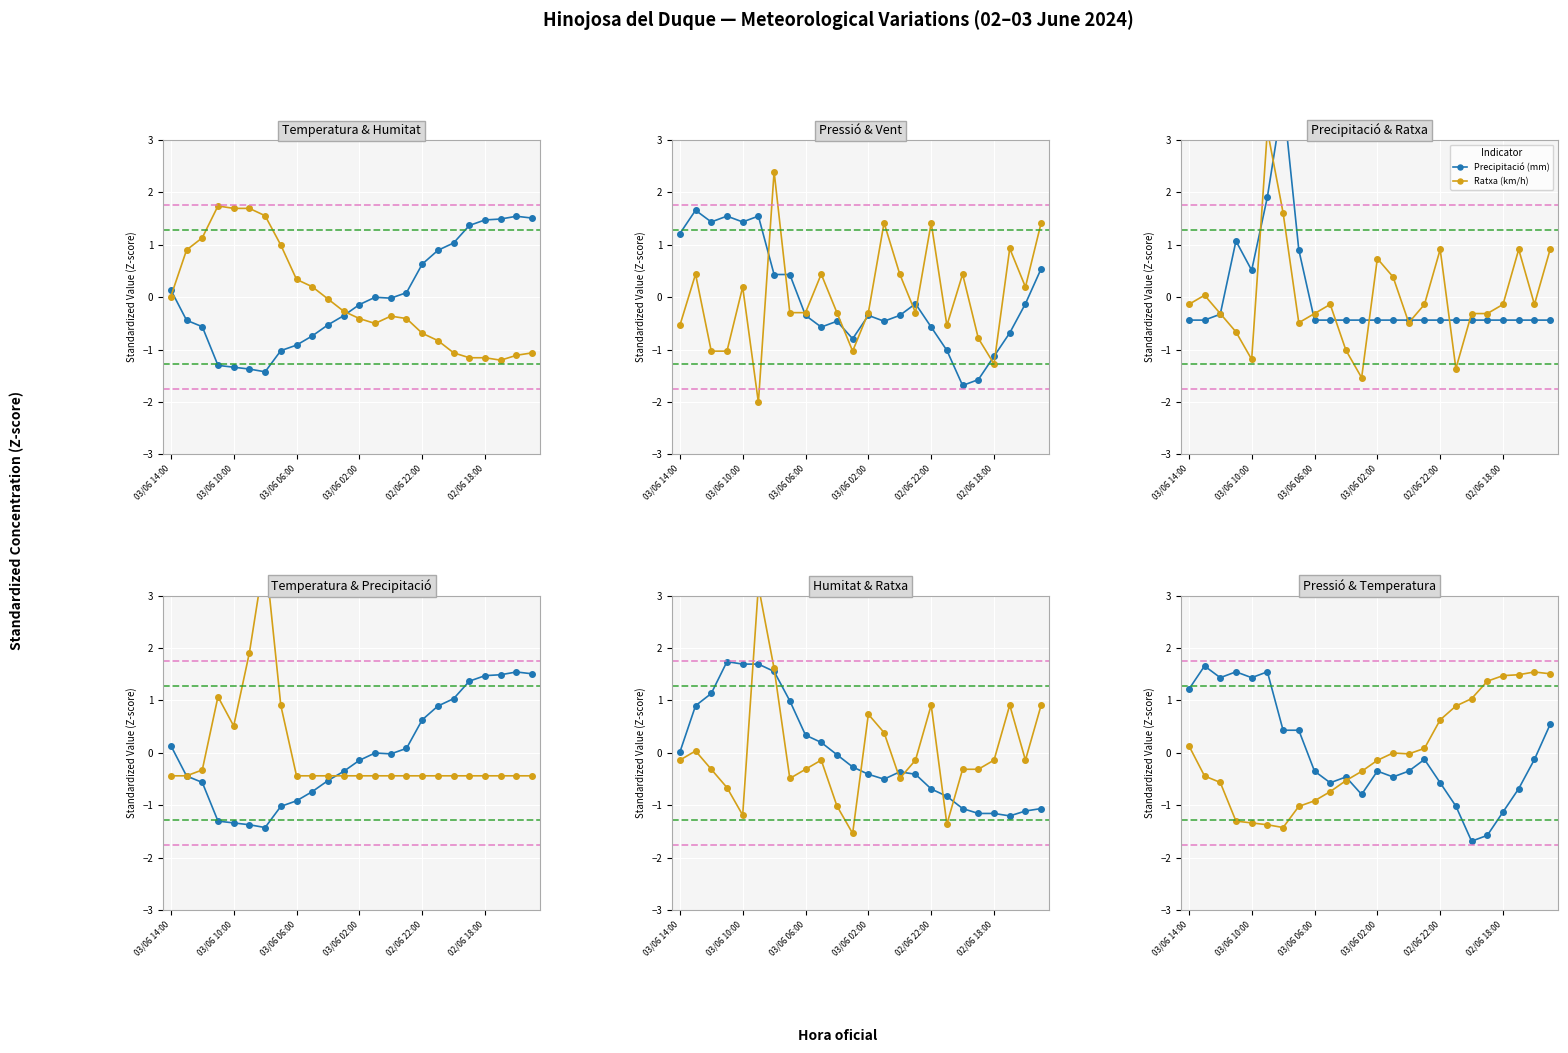

How many categories are shown in the chart?

24